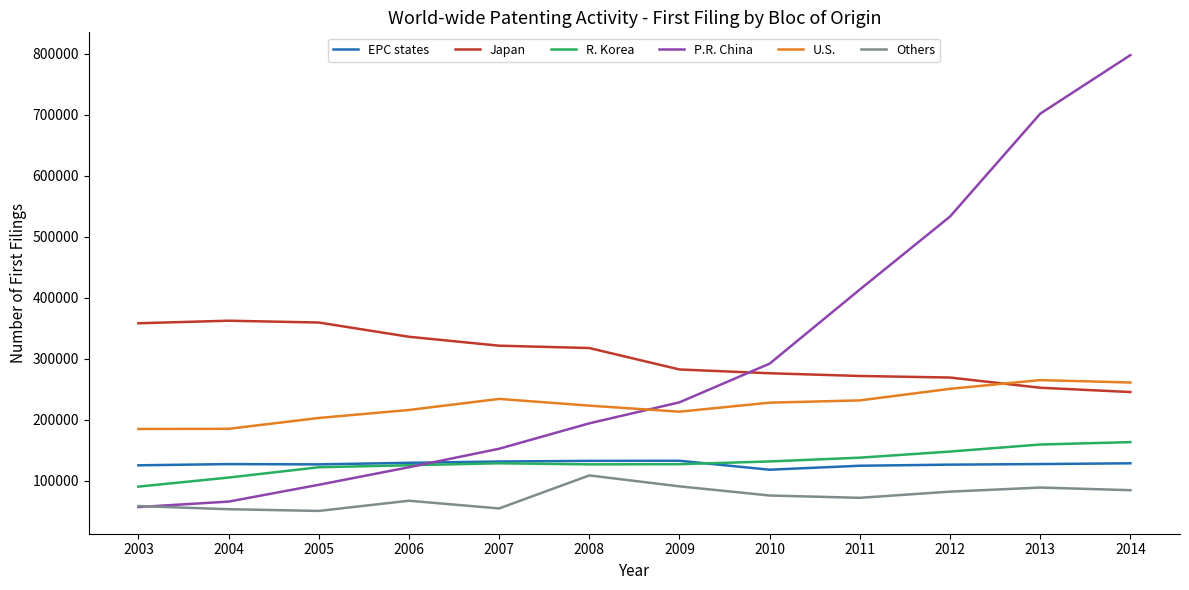

What is the minimum value for P.R. China?

56637